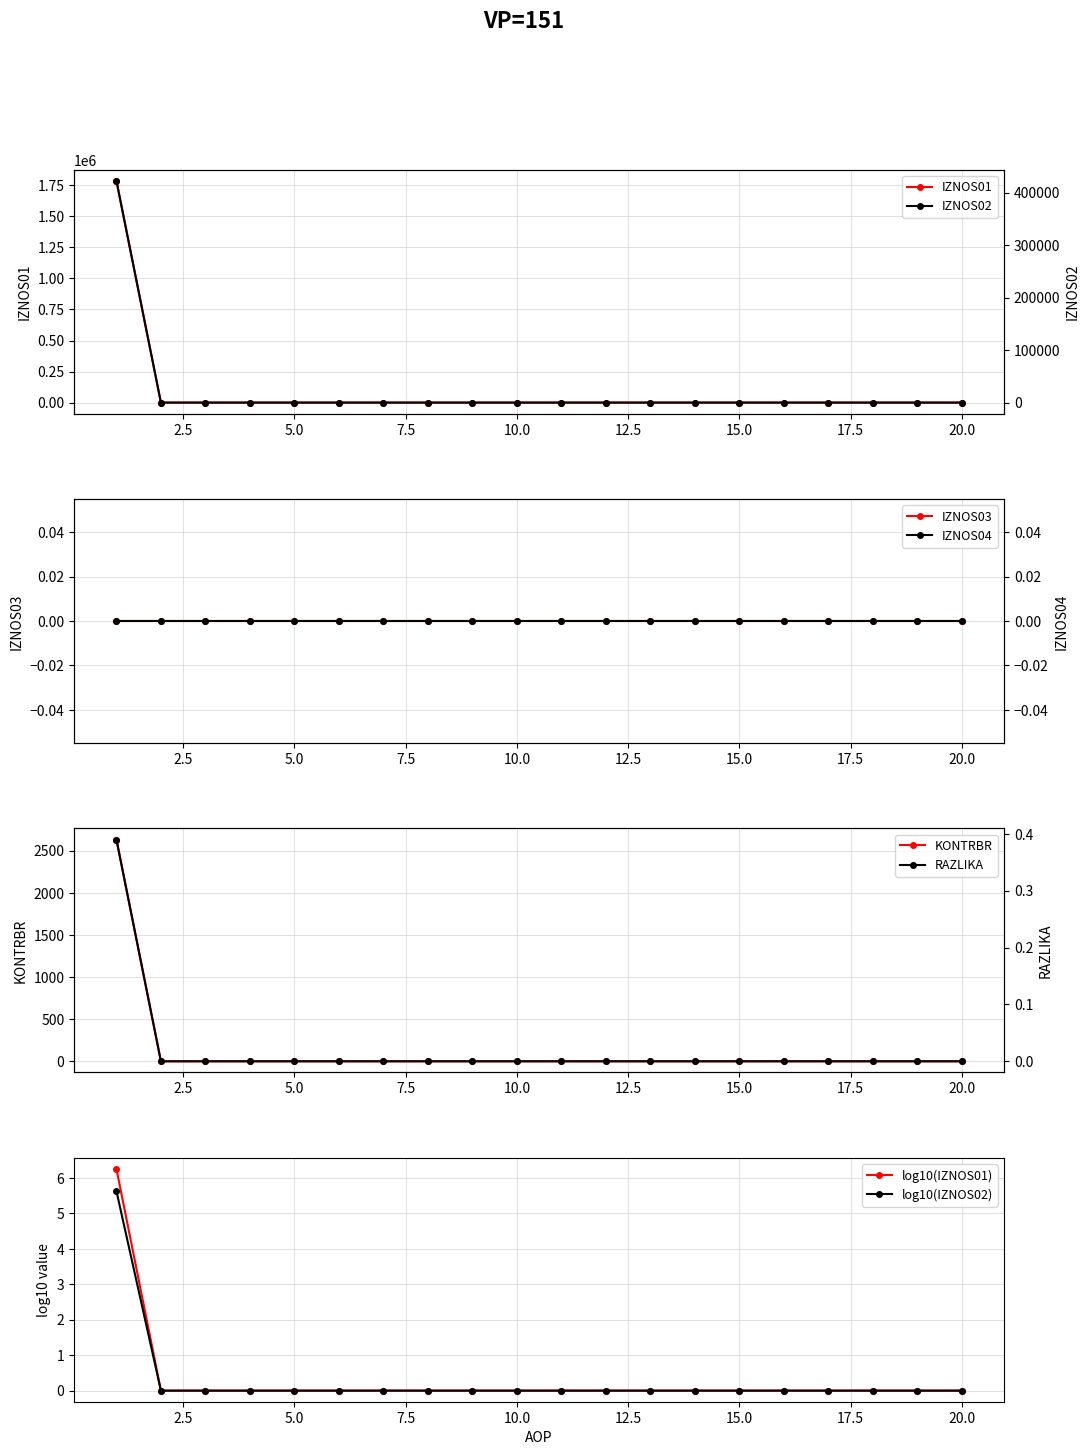

True or false: KONTRBR and IZNOS02 intersect in this chart.

False